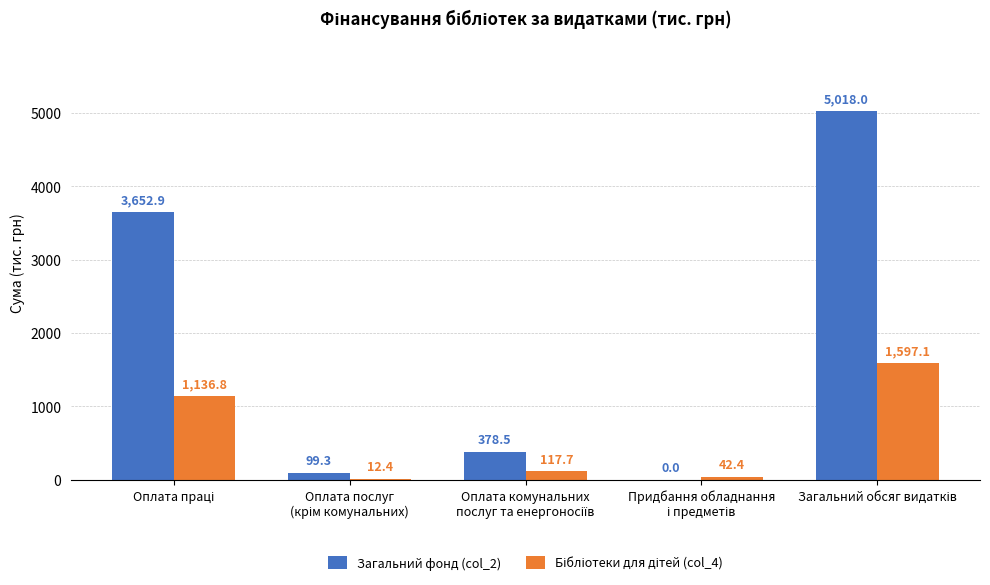

Are the bars grouped side by side (vs. stacked)?

Yes